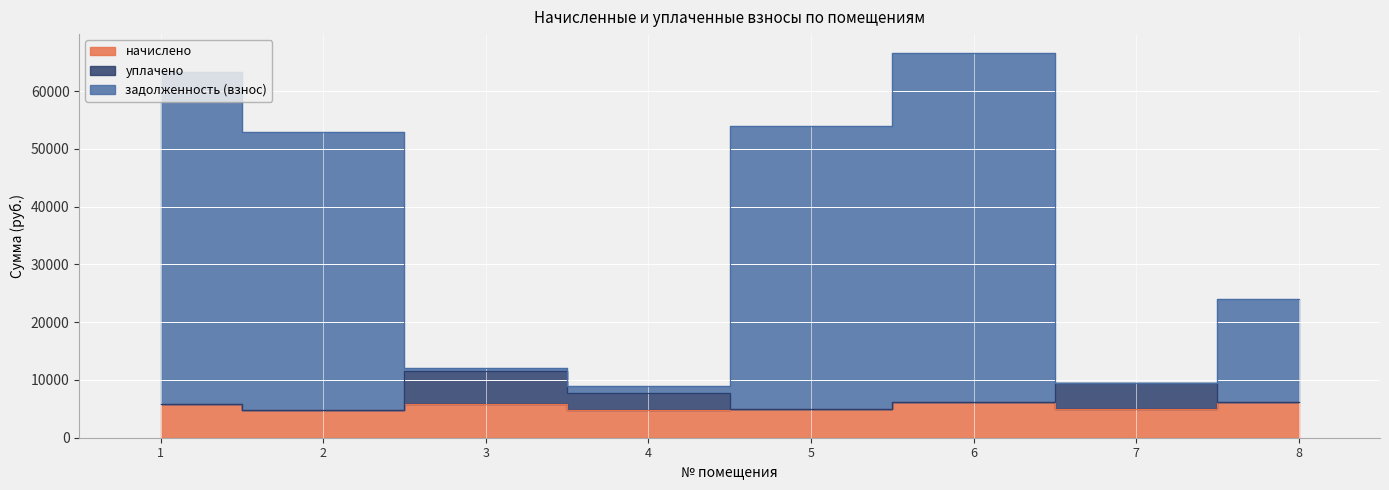

What is the value of the начислено point at the 3rd from the left?

5799.7